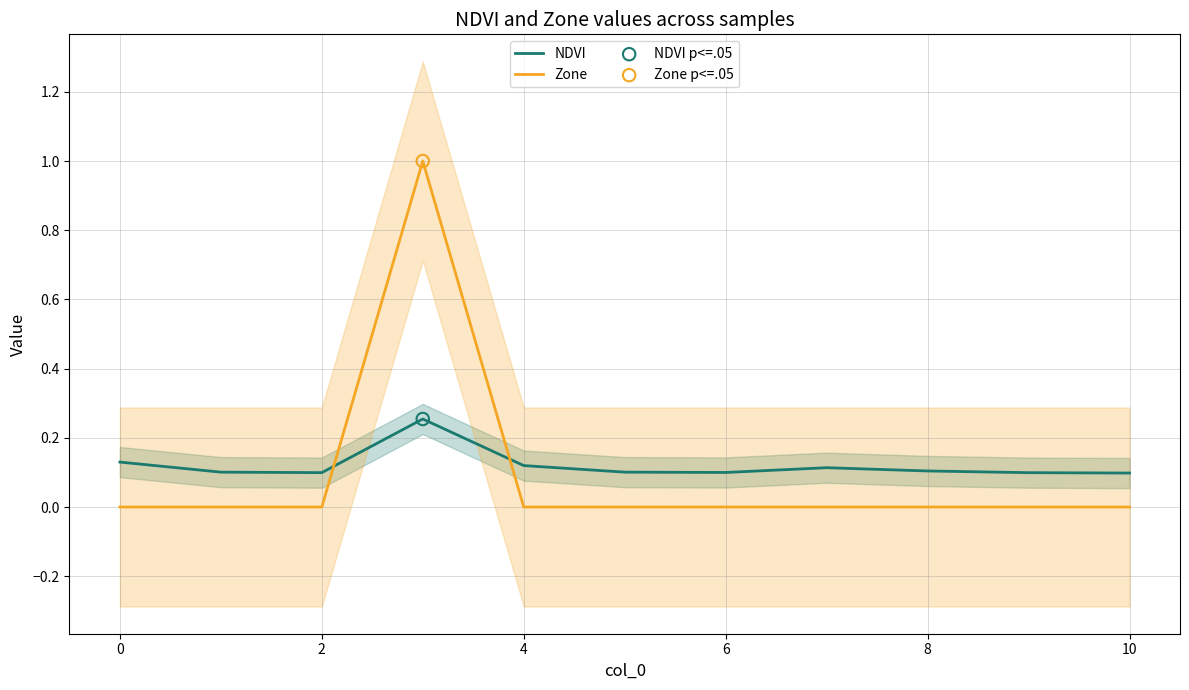

What are all the series names shown in the legend?

NDVI, Zone